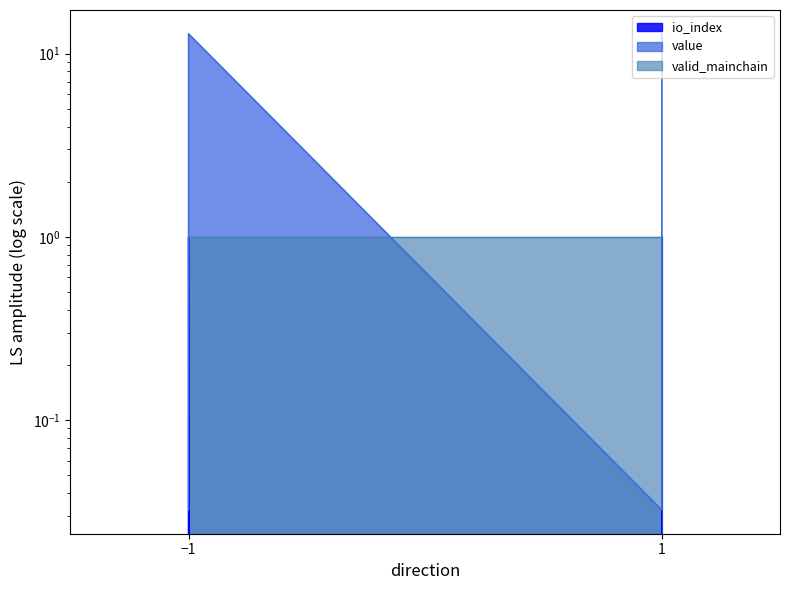

At which category is the sum across all series the highest?

-1